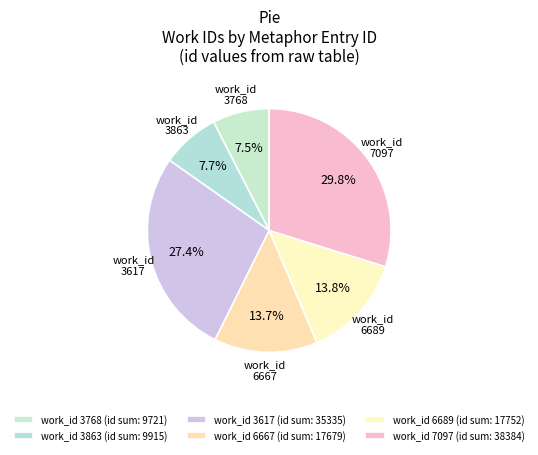

Is there any slice that represents more than half of the pie?

No